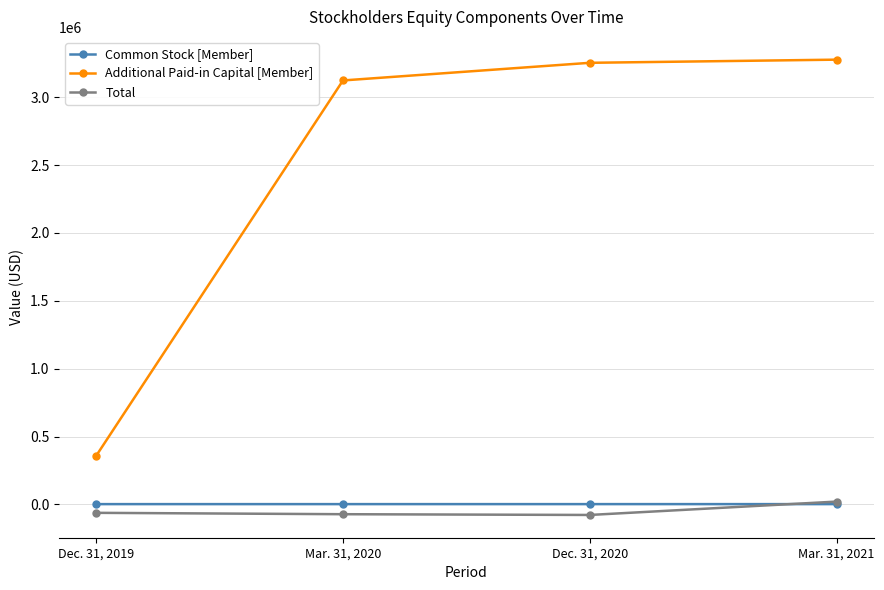

True or false: Common Stock [Member] and Additional Paid-in Capital [Member] cross at least once.

False